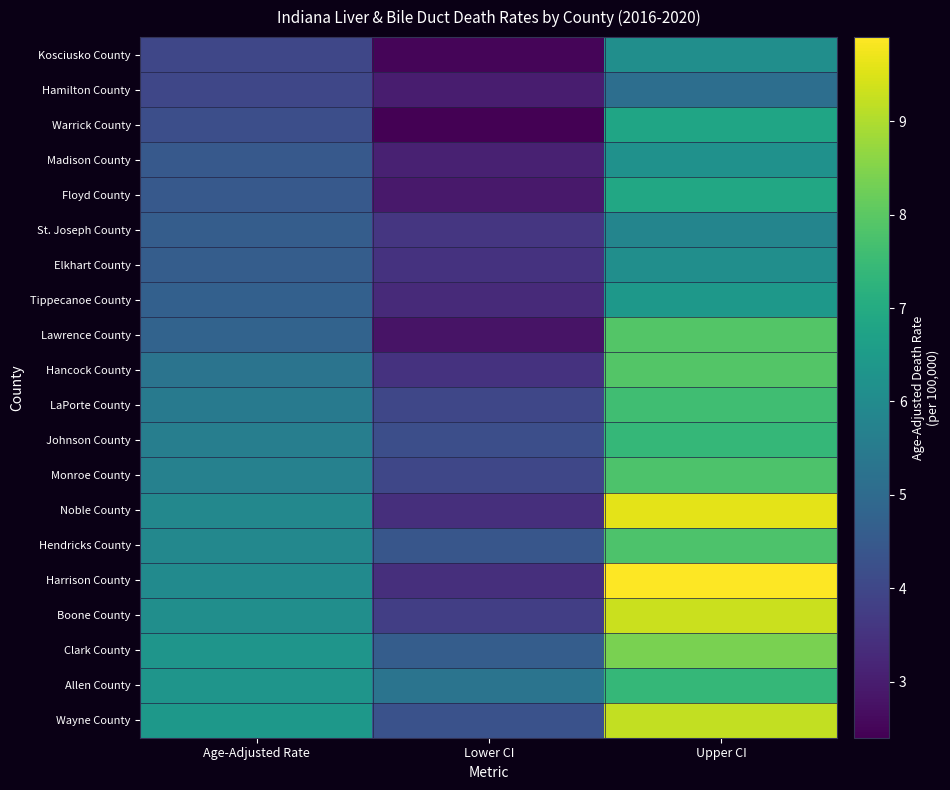

At which category is the sum across all series the highest?

Upper CI